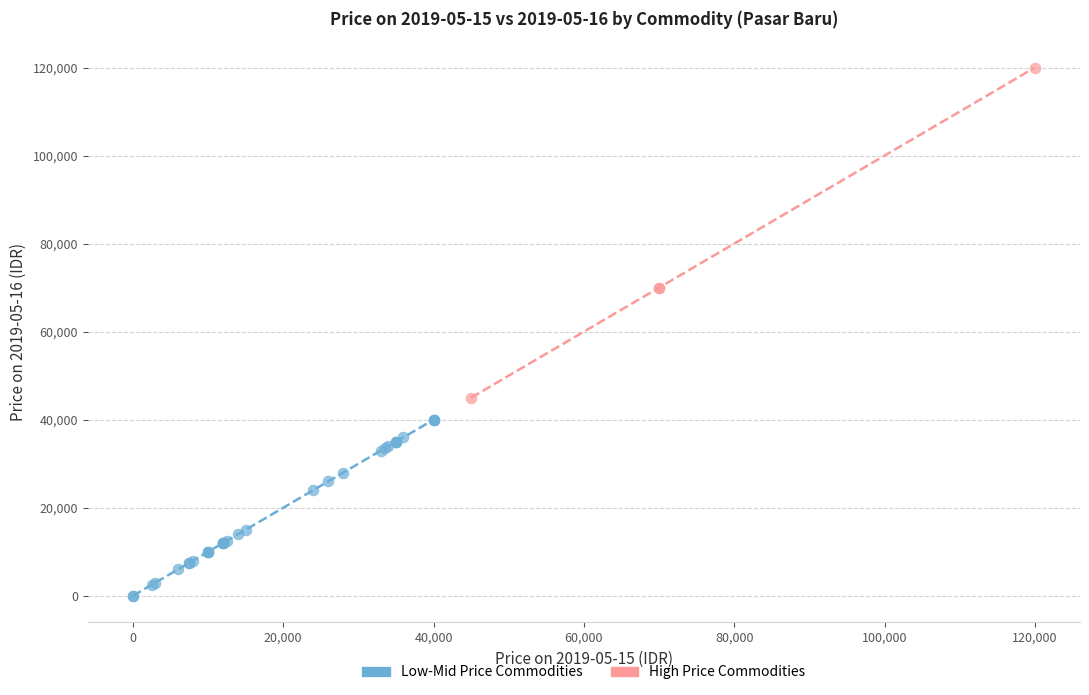

Which series contains the highest Y value?

High Price Commodities